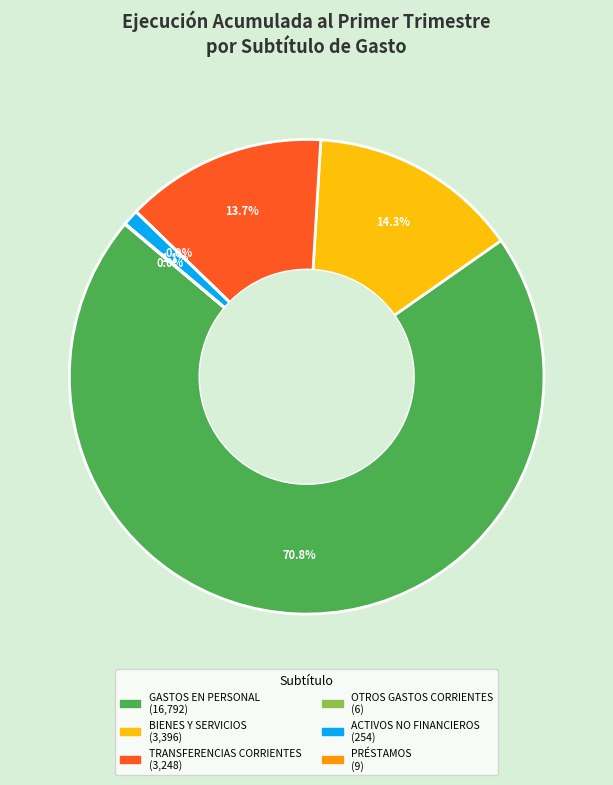

Does any single category account for the majority?

Yes